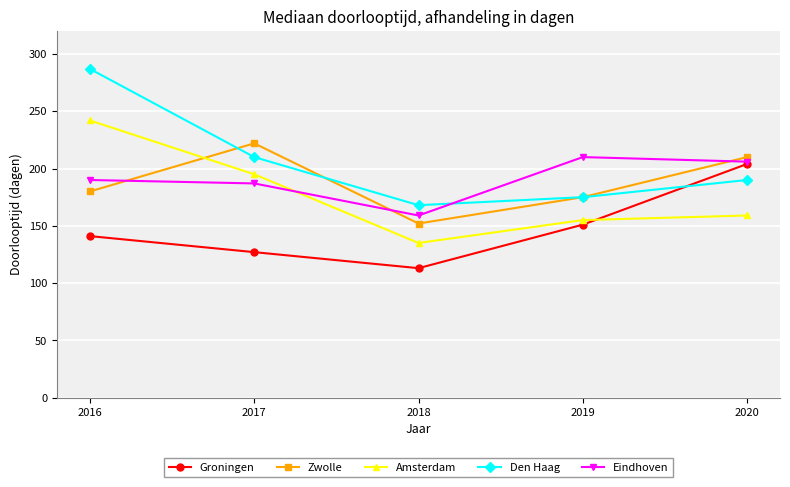

Which label corresponds to the largest value in the chart?

2016